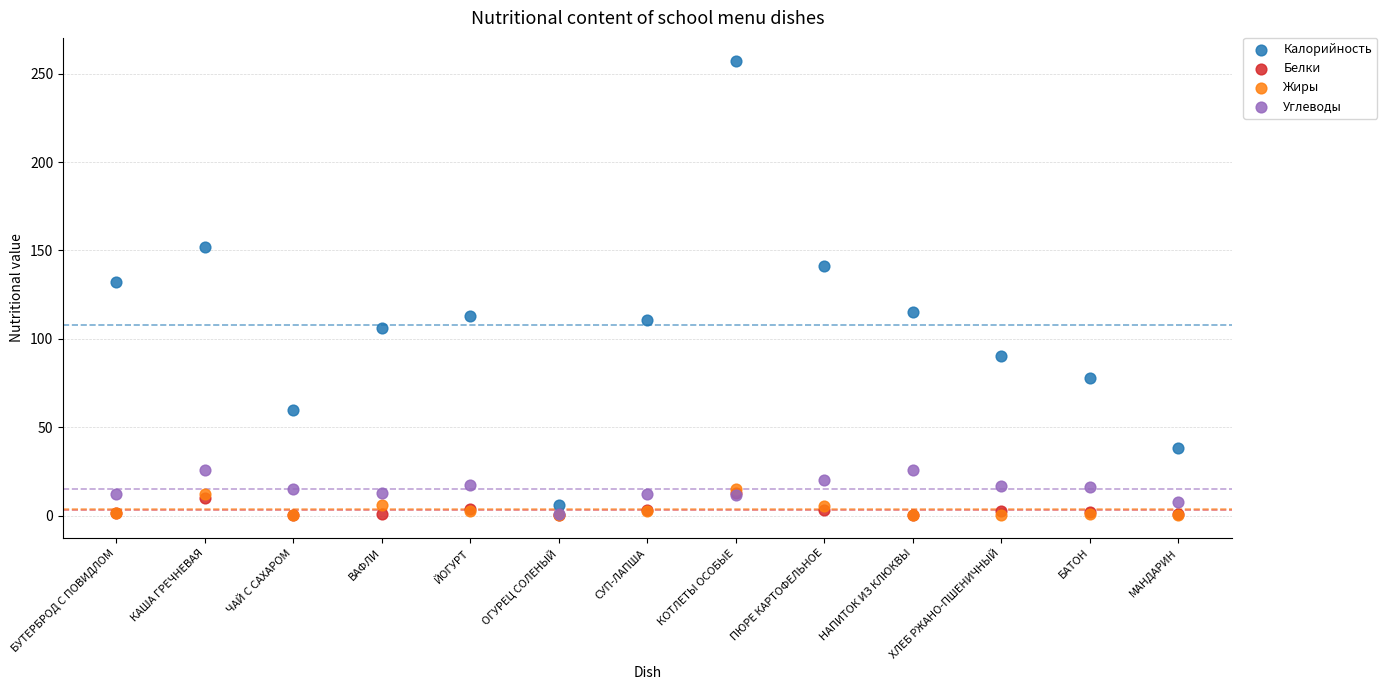

Which series contains the highest Y value?

Калорийность